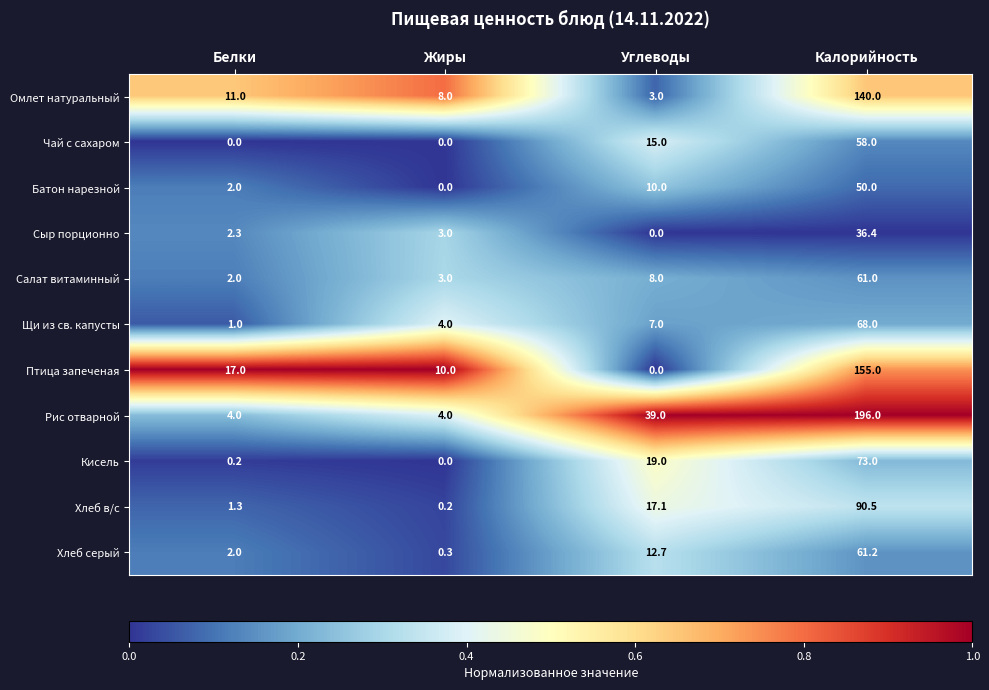

What is the difference between the Сыр порционно values at Жиры and Калорийность?

33.4